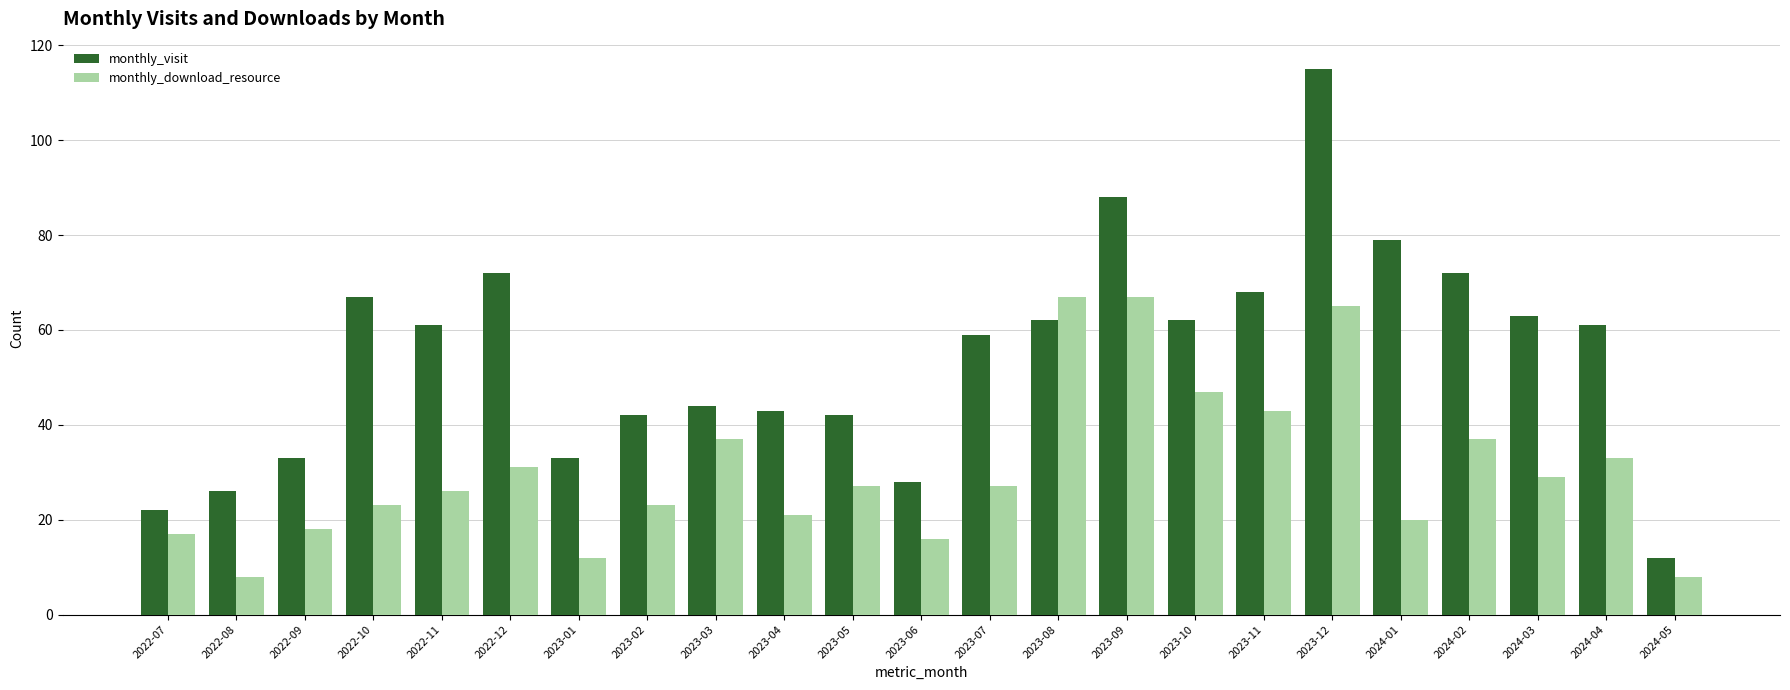

Is it true that monthly_visit equals 95 at 2024-02?

False